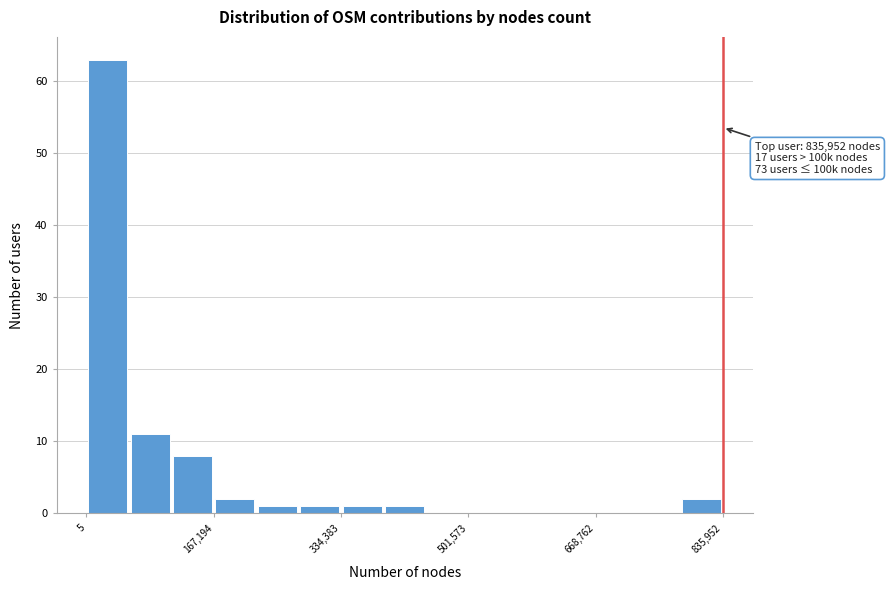

Read against the x-axis, roughly where is the centre of the tallest bar?

20000